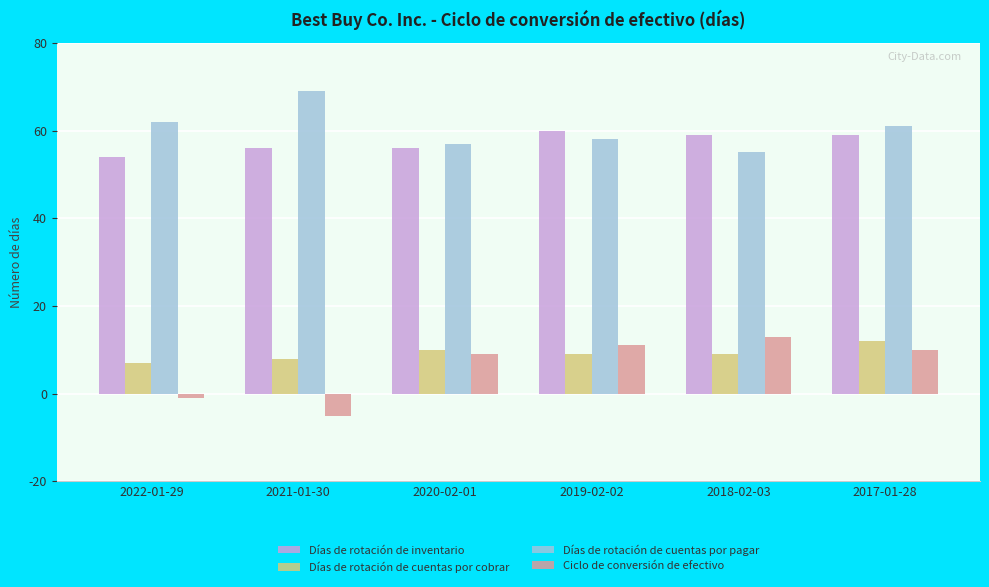

True or false: Días de rotación de cuentas por pagar has a value of 16 at 2017-01-28.

False